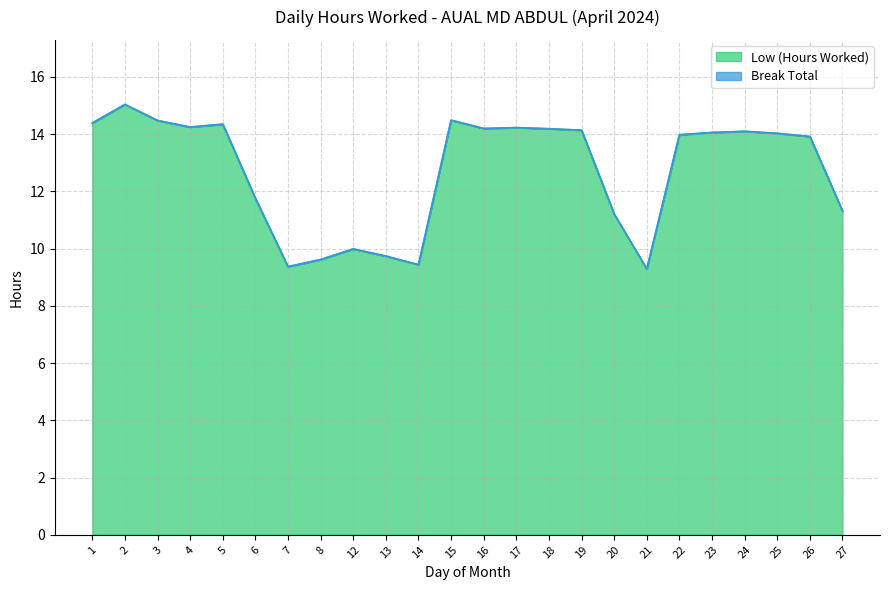

What is the ratio of the value at 26 to the value at 23?

1.0